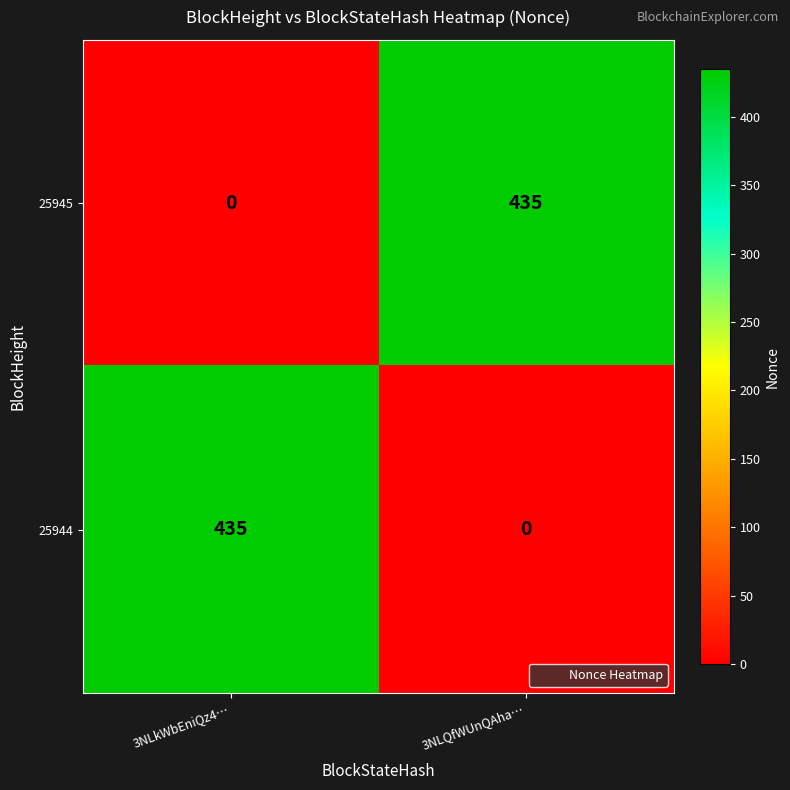

What is the spread (max minus min) of values at 3NLkWbEniQz4…?

435